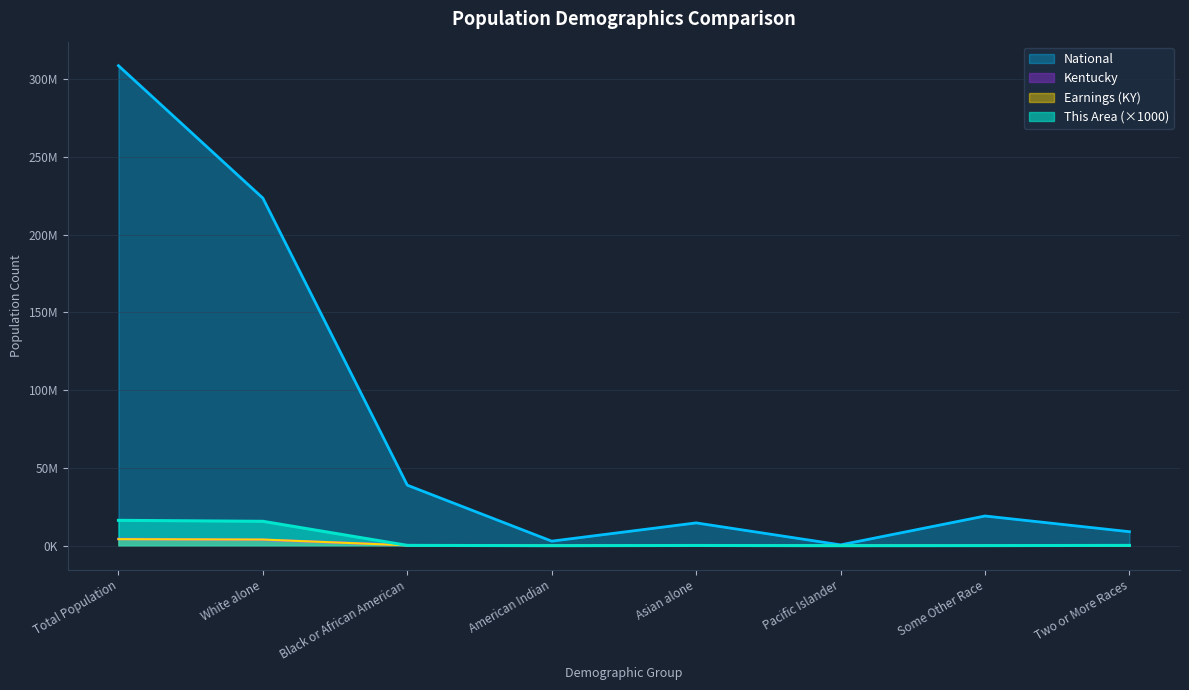

Does the chart have visible grid lines?

Yes